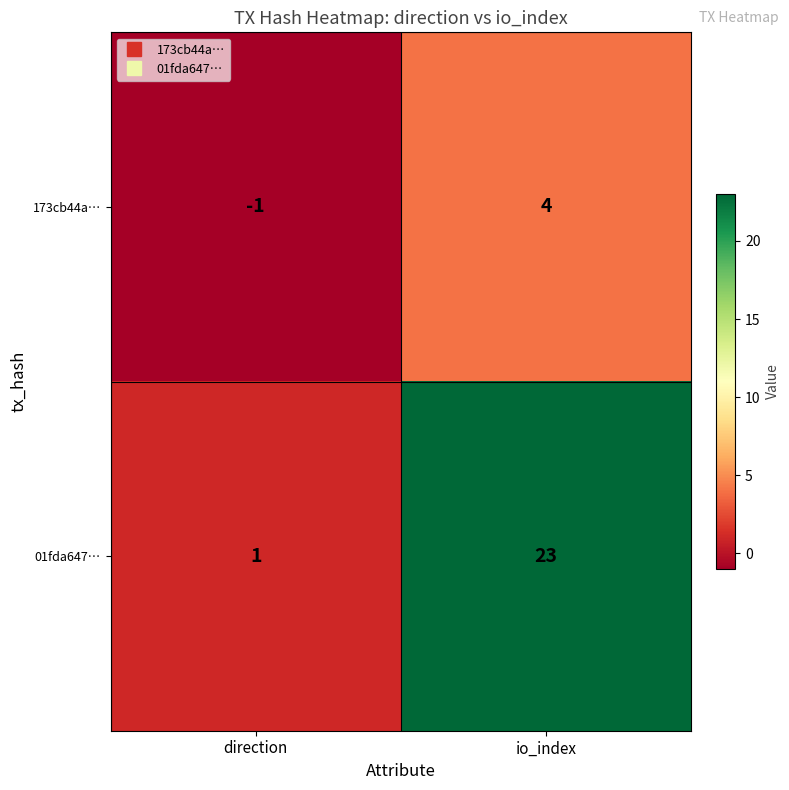

Rank the series by their maximum value, from lowest to highest.

173cb44a…, 01fda647…